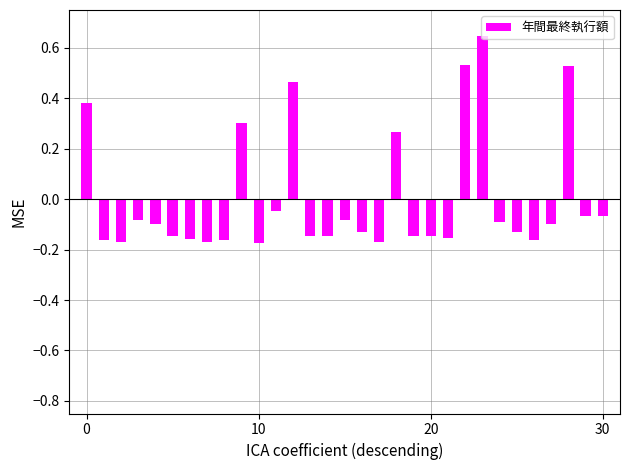

What is the difference between the maximum and minimum values?

0.8